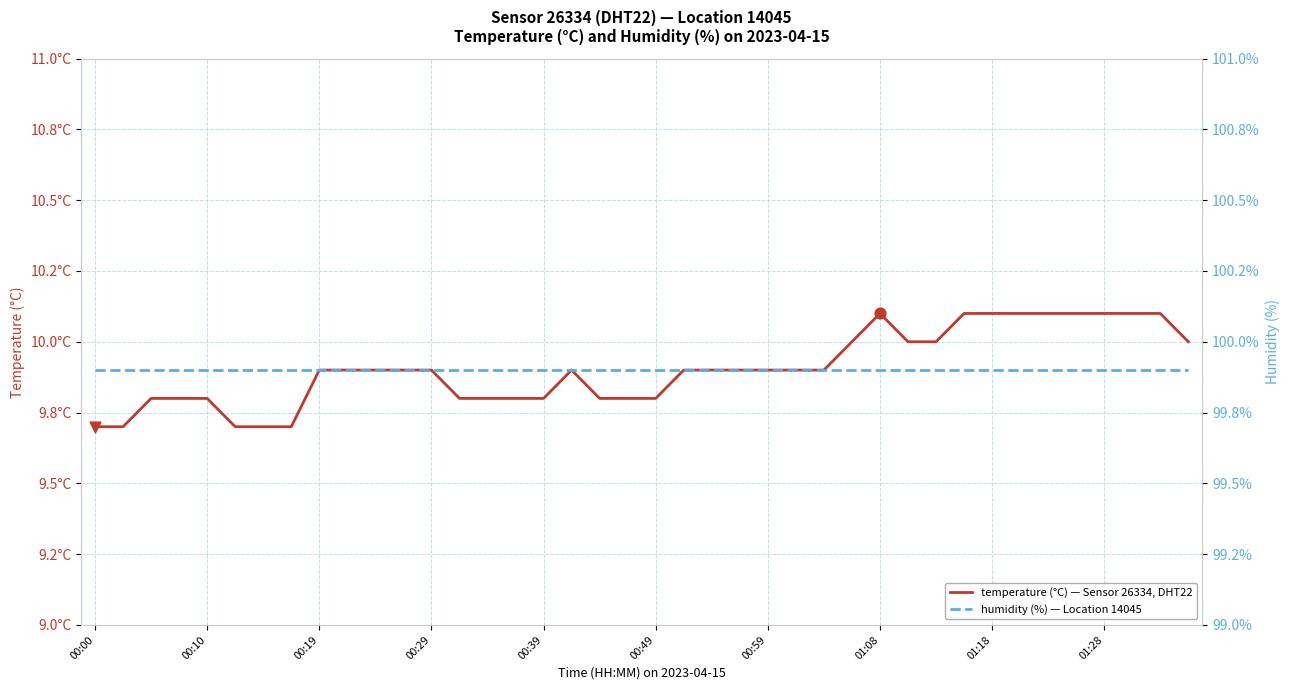

What are all the series names shown in the legend?

temperature, humidity